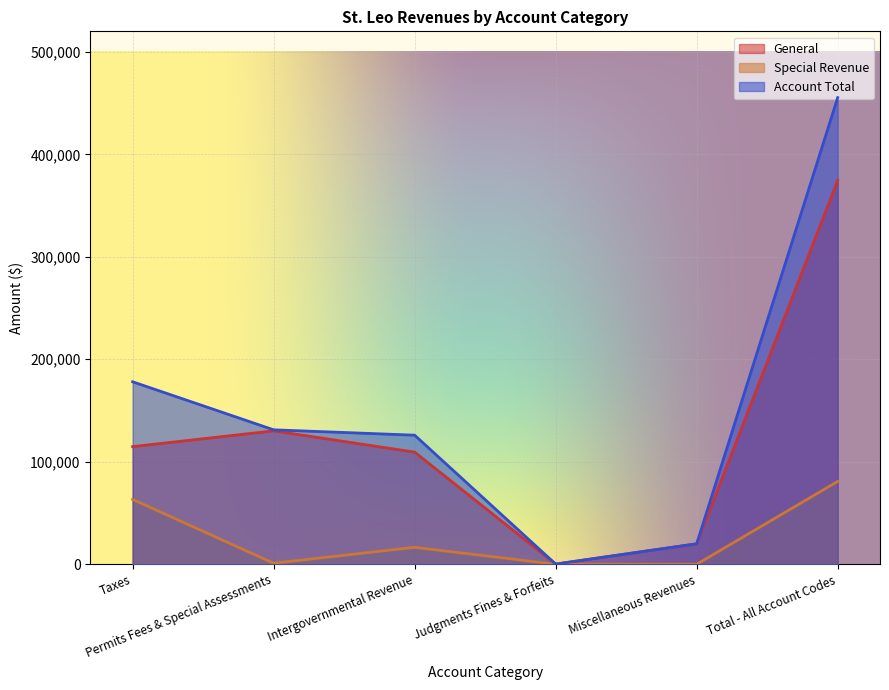

True or false: General and Account Total intersect in this chart.

False